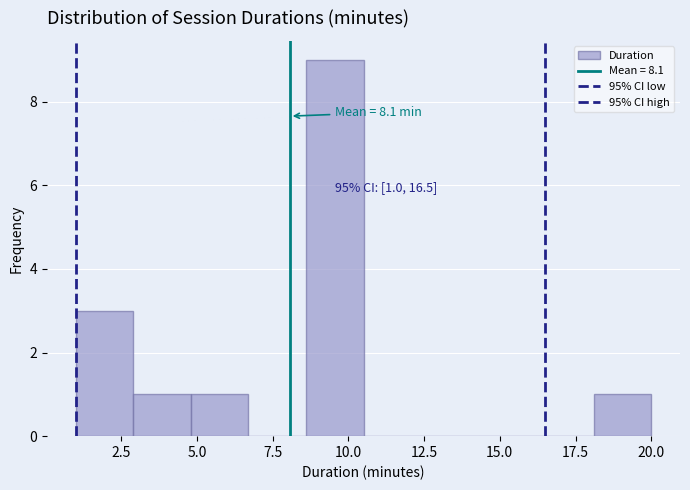

Around what value on the x-axis is the tallest bar? Give the approximate position of its centre, as read against the axis.

9.5